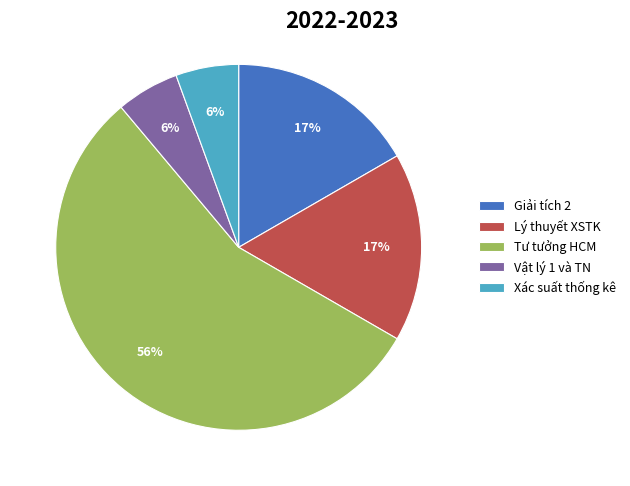

To the nearest percent, what portion does Giải tích 2 represent?

17%